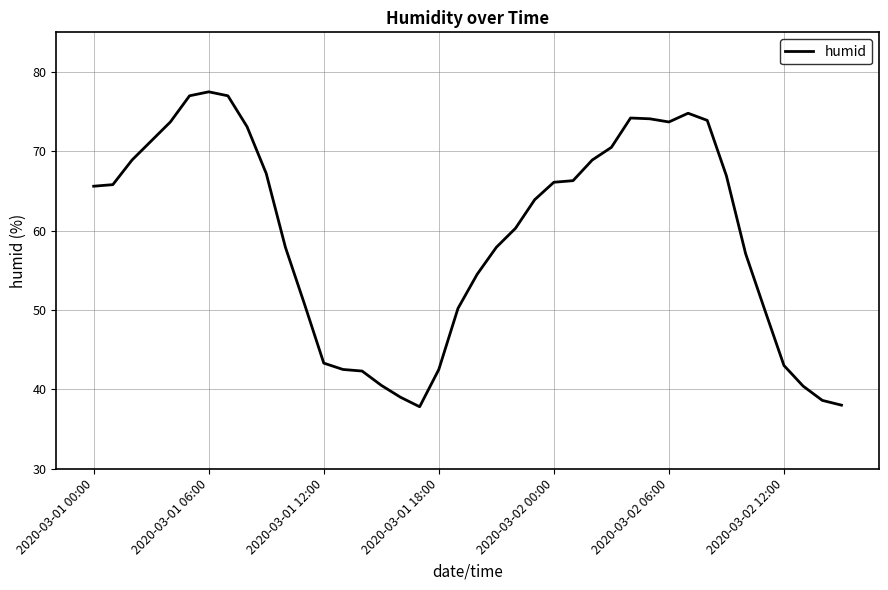

True or false: the data has more than 1 interior local peaks.

True